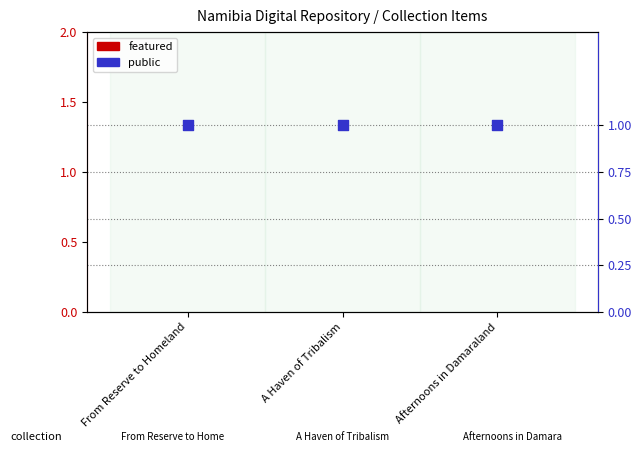

What is the total value across all series at Afternoons in Damaraland?

1